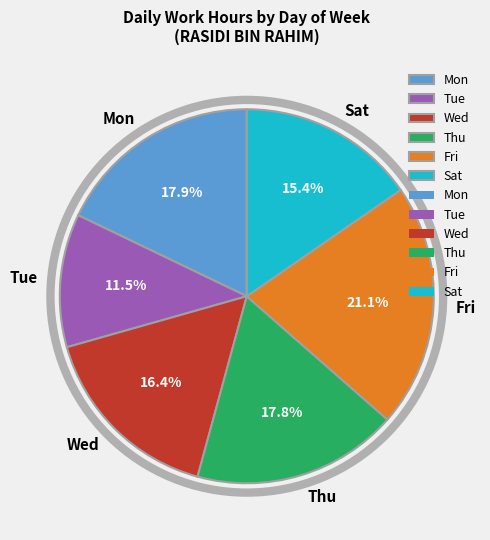

Which slice is the smallest?

Tue